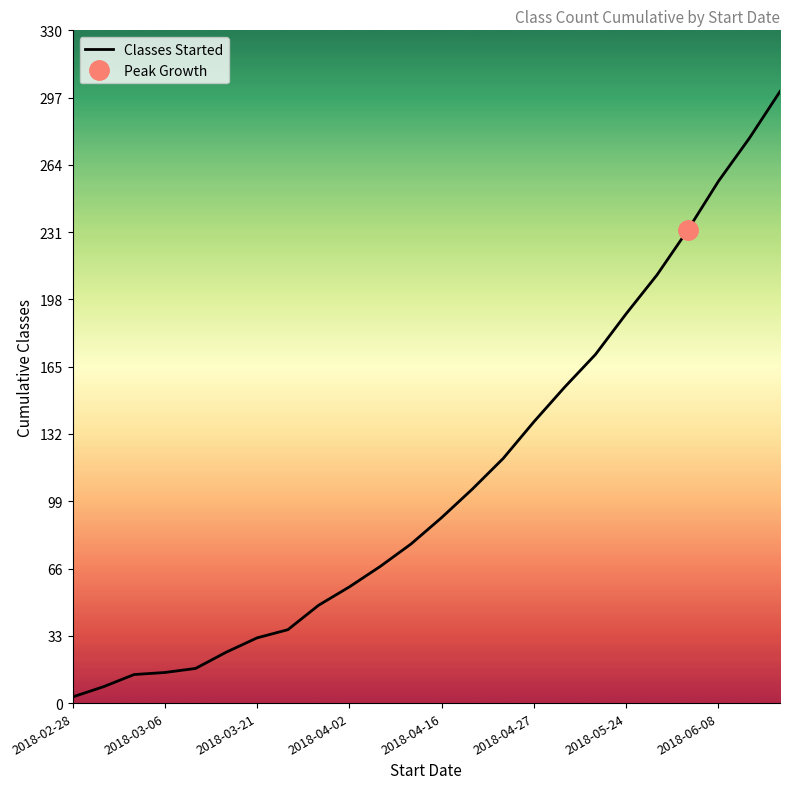

True or false: the data has more than 1 interior local peaks.

False